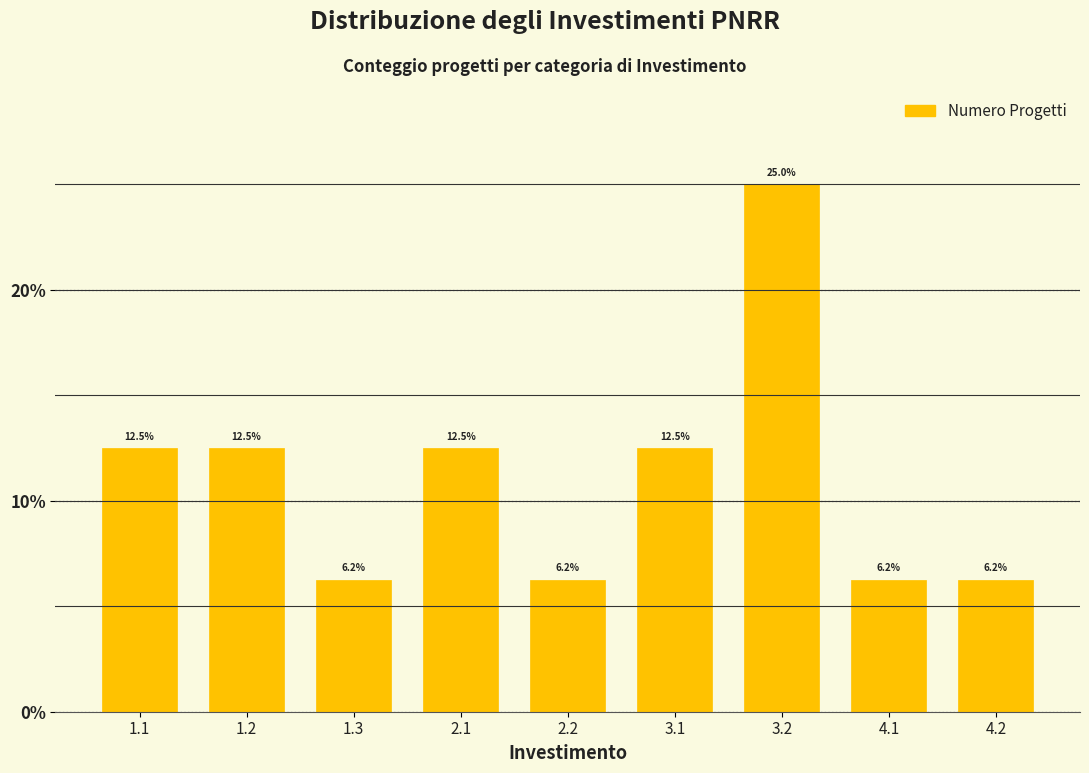

What is the difference between the maximum and minimum values?

18.8